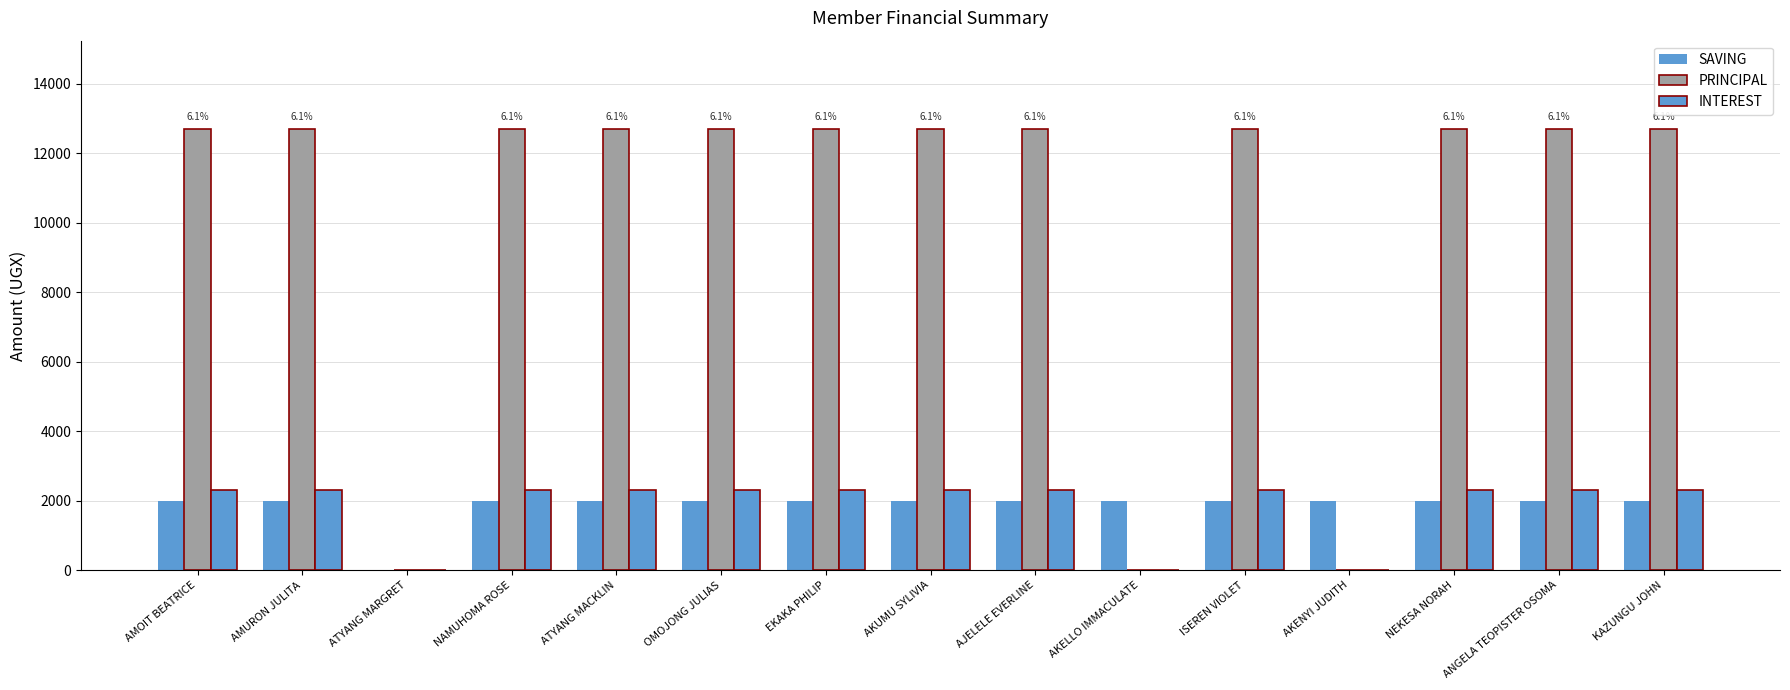

Where is INTEREST nearest to the value 1150?

AMOIT BEATRICE